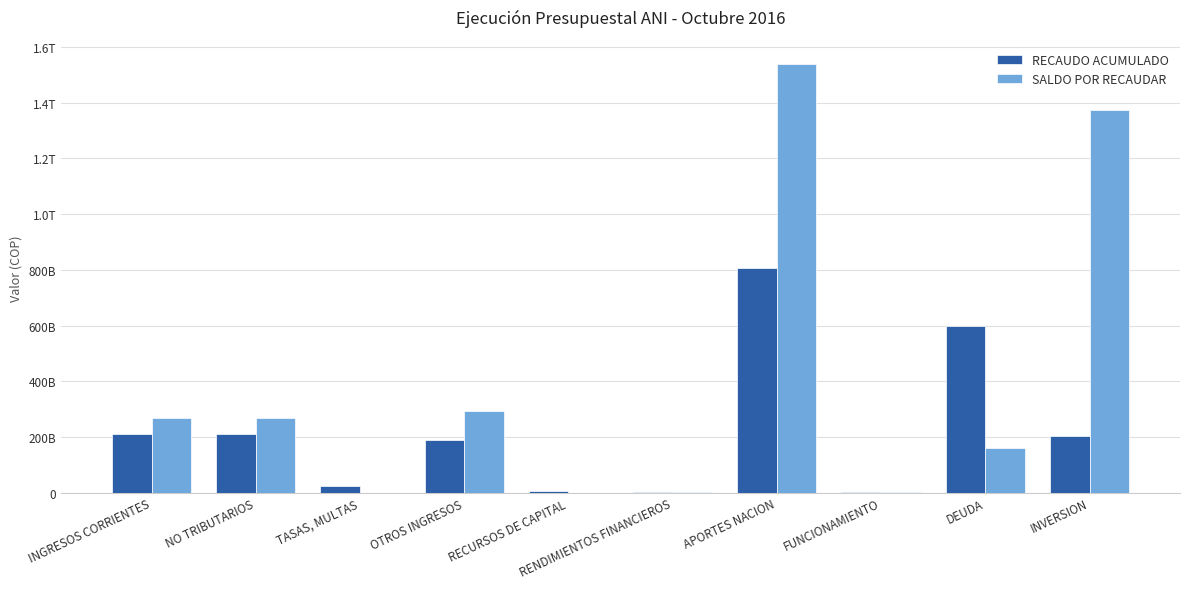

Which category has the highest value across all series?

APORTES NACION